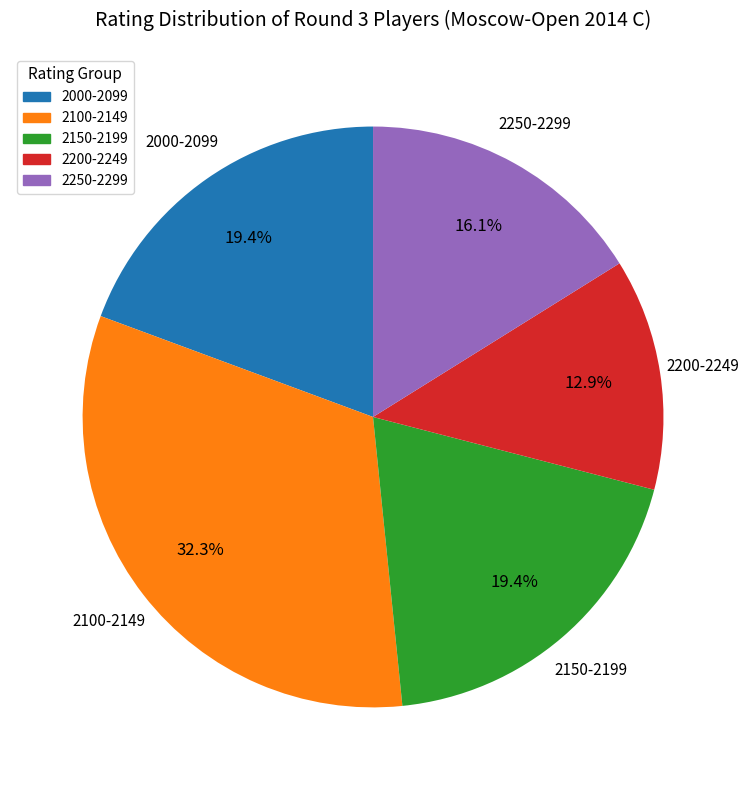

Which category has the biggest portion of the pie?

2100-2149